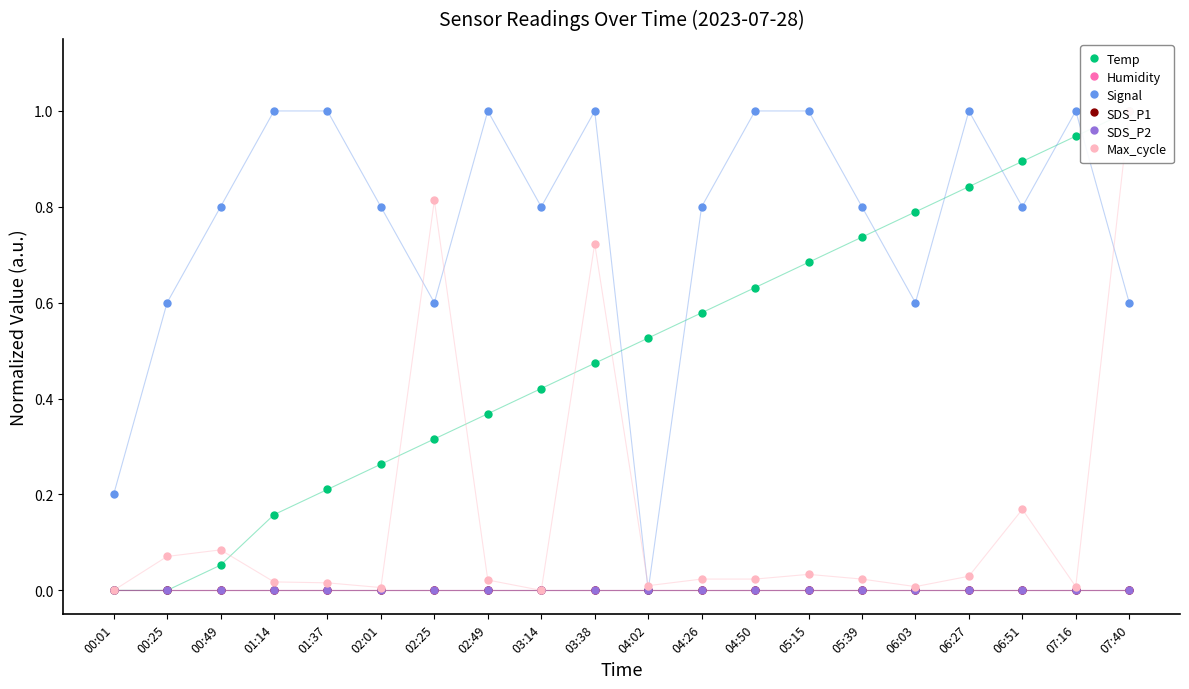

What is the sum of the Temp values at 05:39 and 04:02?

1.3